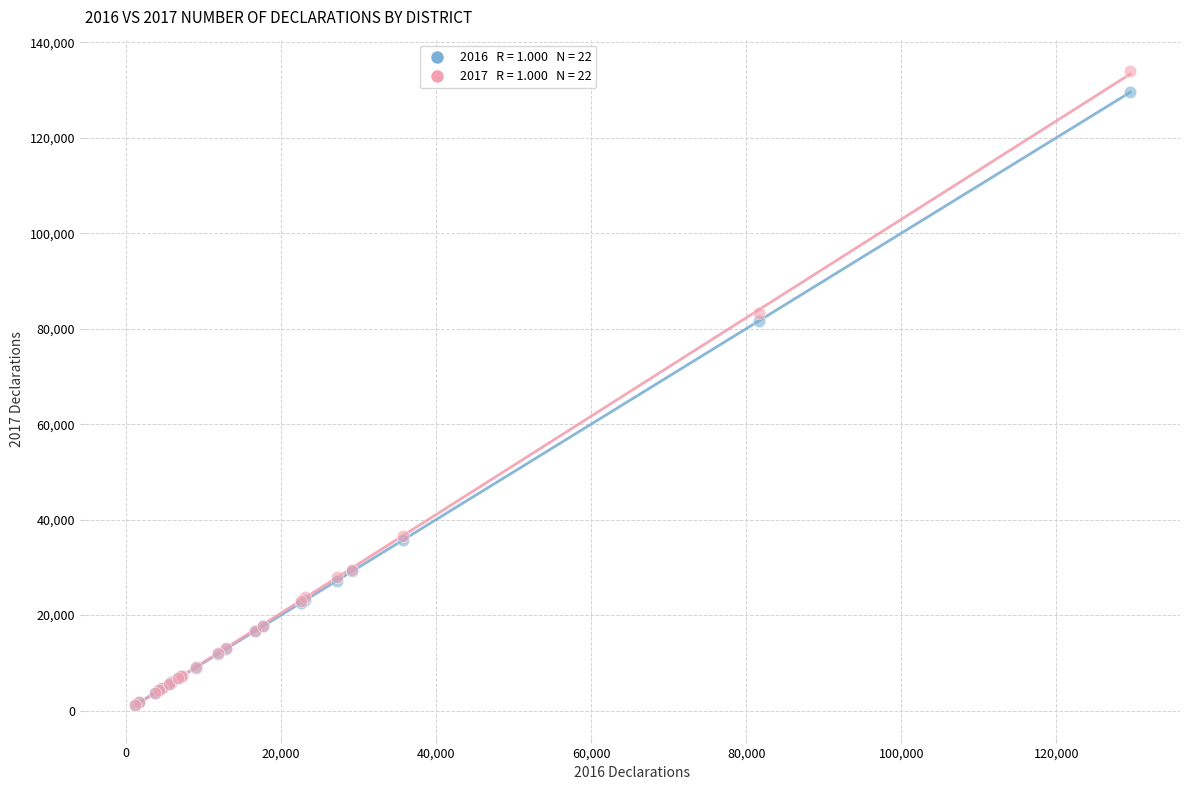

Across all series, what Y value is closest to 67502?

81668